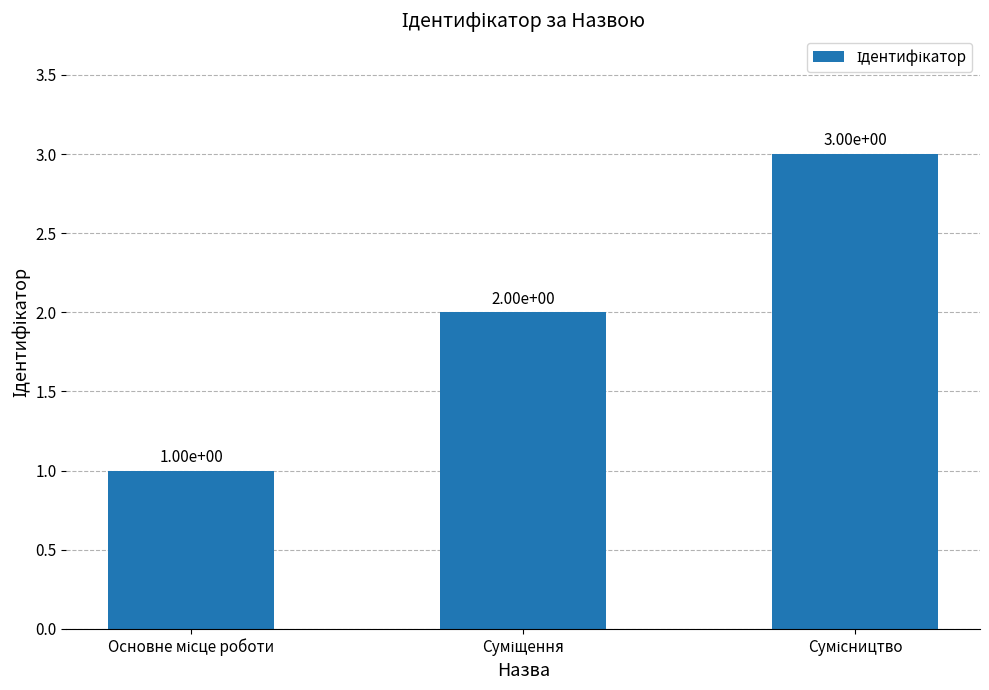

Count the values in the range 1 to 3.

3